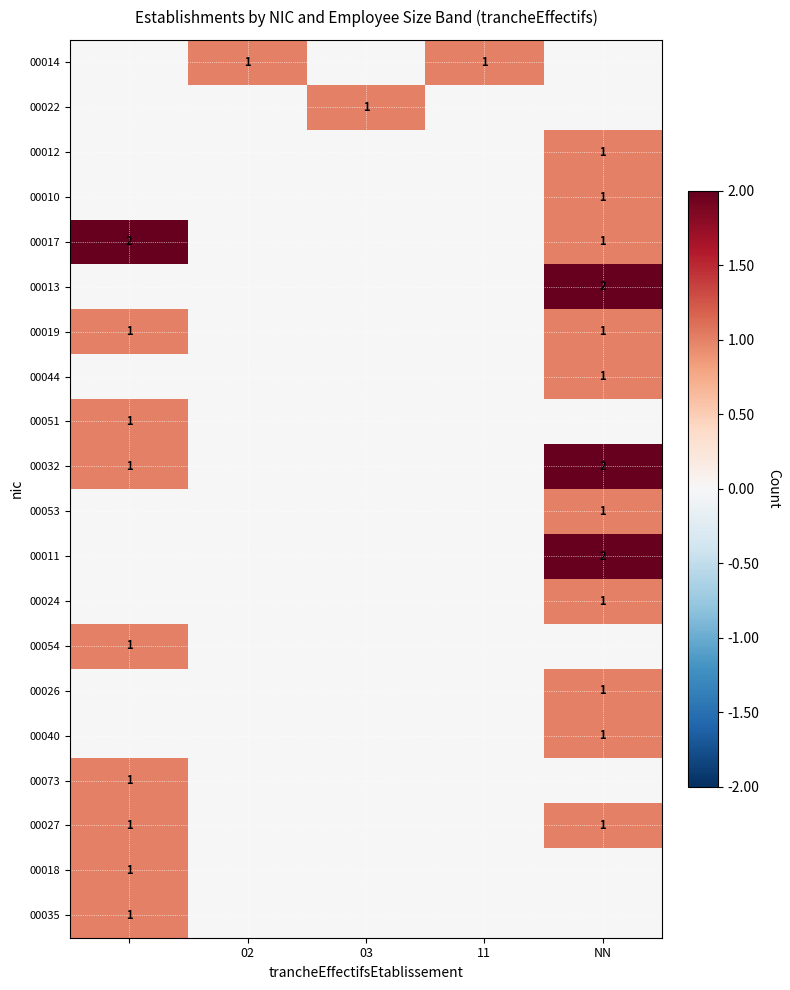

What is the sum of all 00014 values?

2